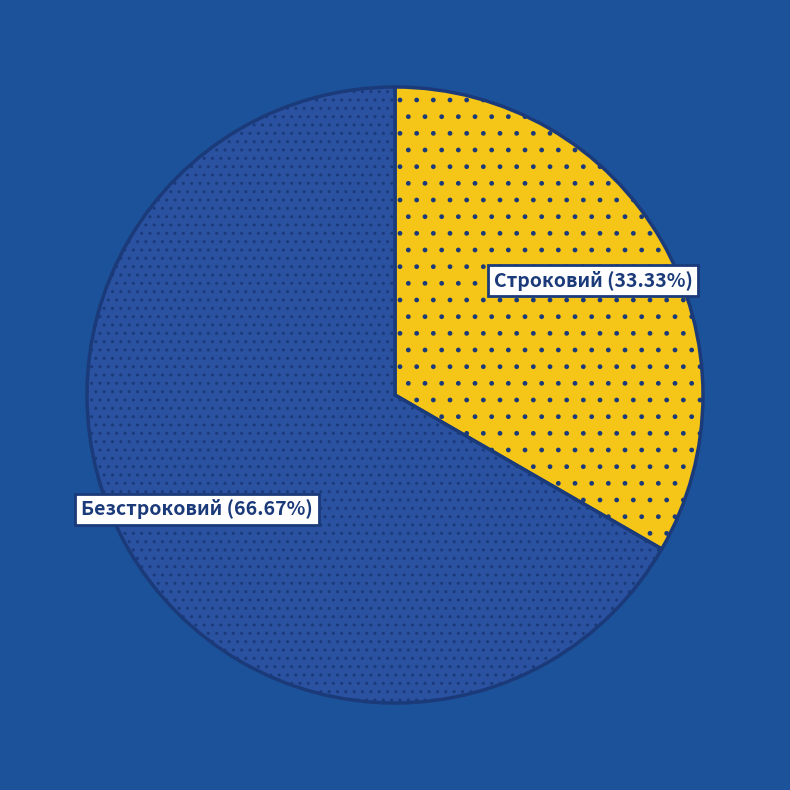

To the nearest percent, what is the difference between the Безстроковий and Строковий slice percentages?

33%